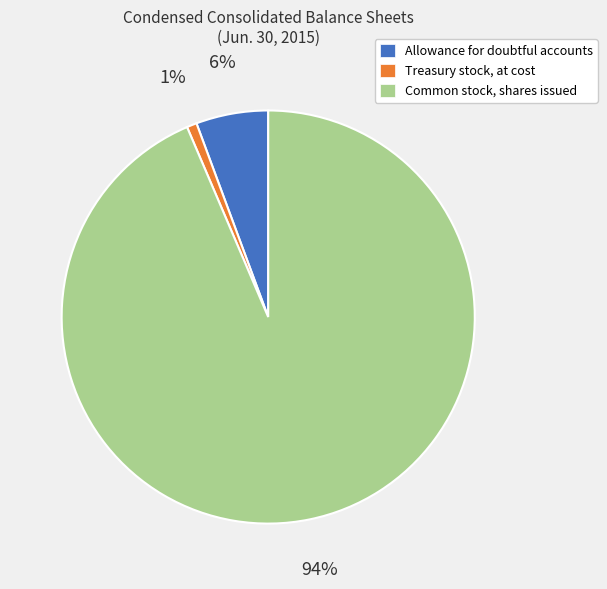

To the nearest percent, what is the combined percentage of Allowance for doubtful accounts and Common stock, shares issued?

99%